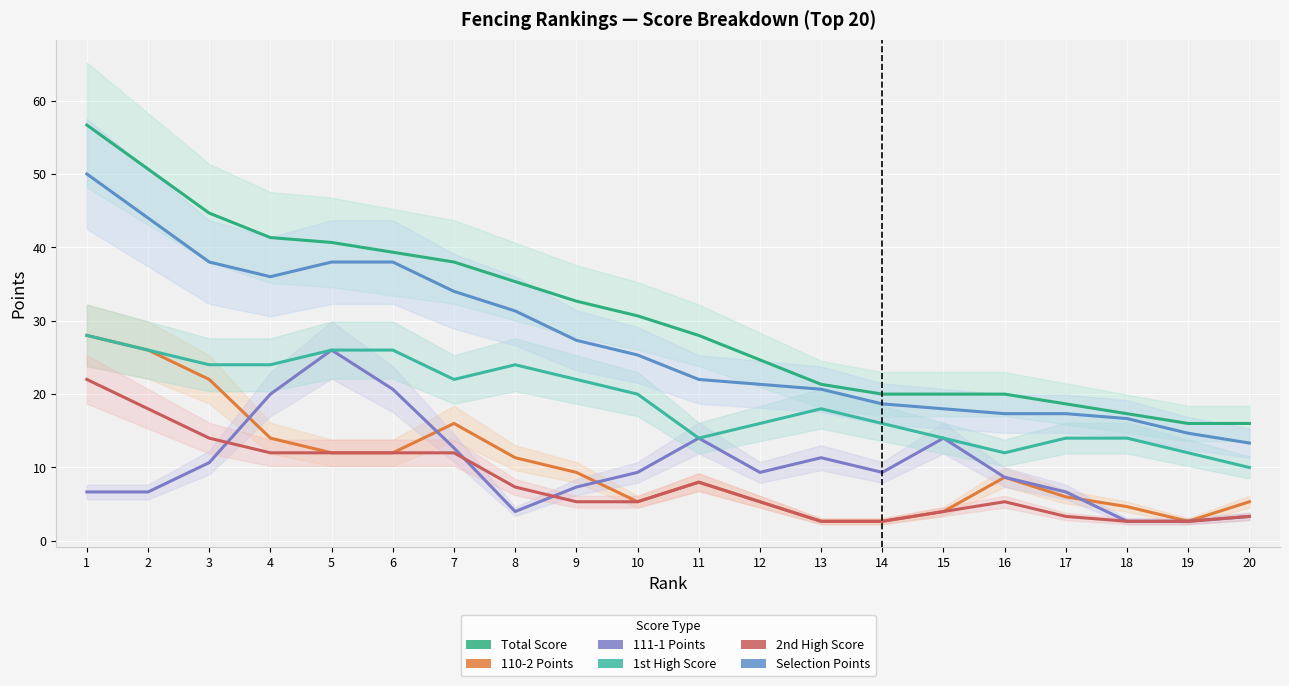

How many interior local valleys does the Selection Points series have?

1